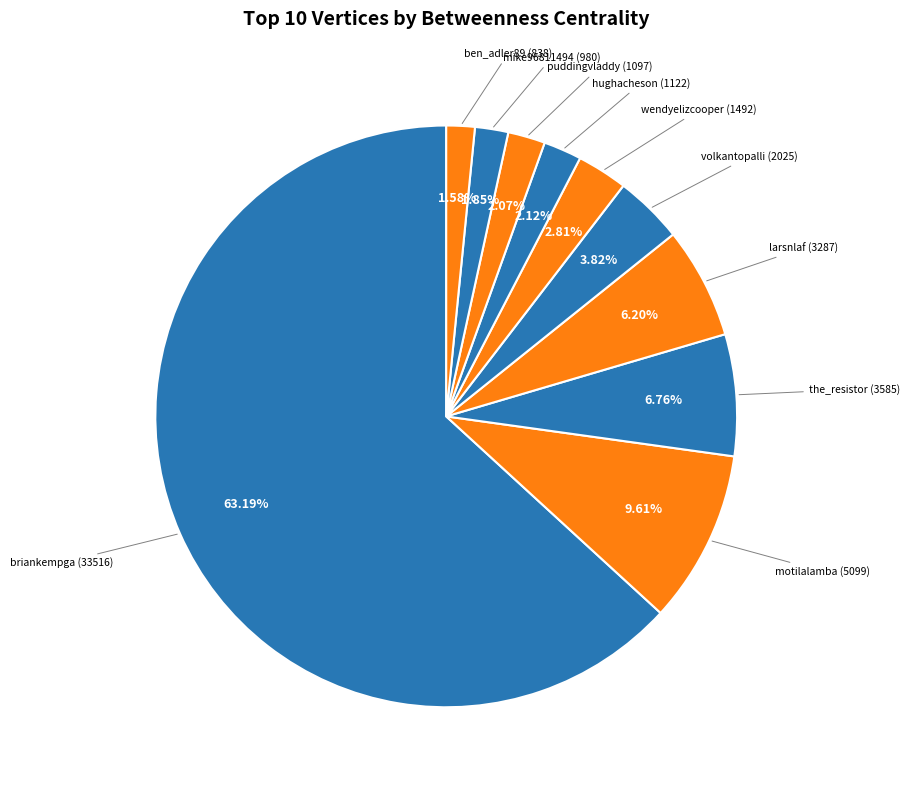

Does ben_adler89 represent more than half of the total?

No